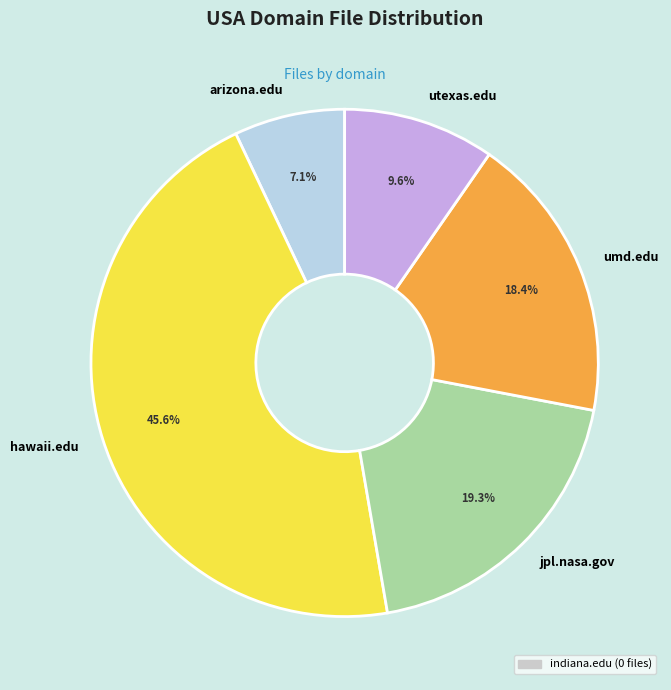

Is there any slice that represents more than half of the pie?

No